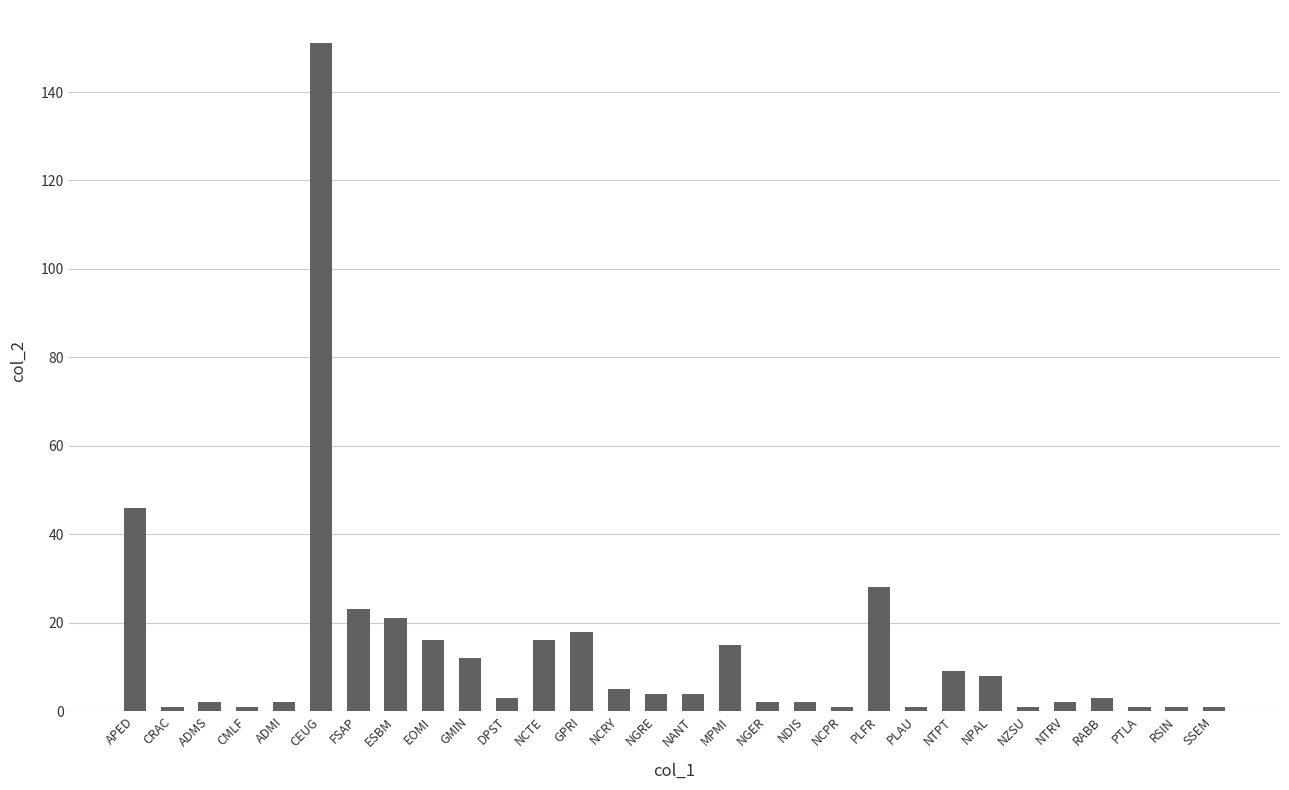

Reading left to right, extract all data points from this chart.

46	1	2	1	2	151	23	21	16	12	3	16	18	5	4	4	15	2	2	1	28	1	9	8	1	2	3	1	1	1